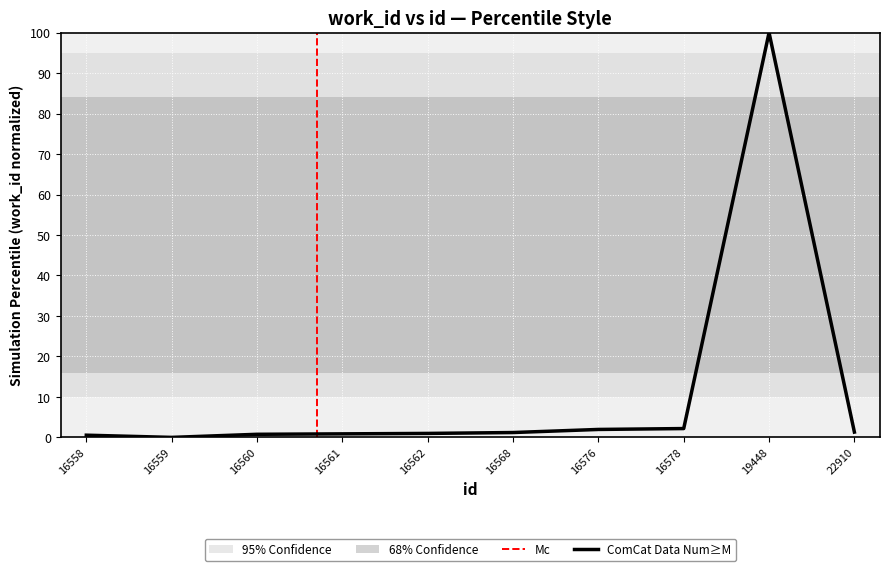

Which has a higher value, 16558 or 16560?

16560